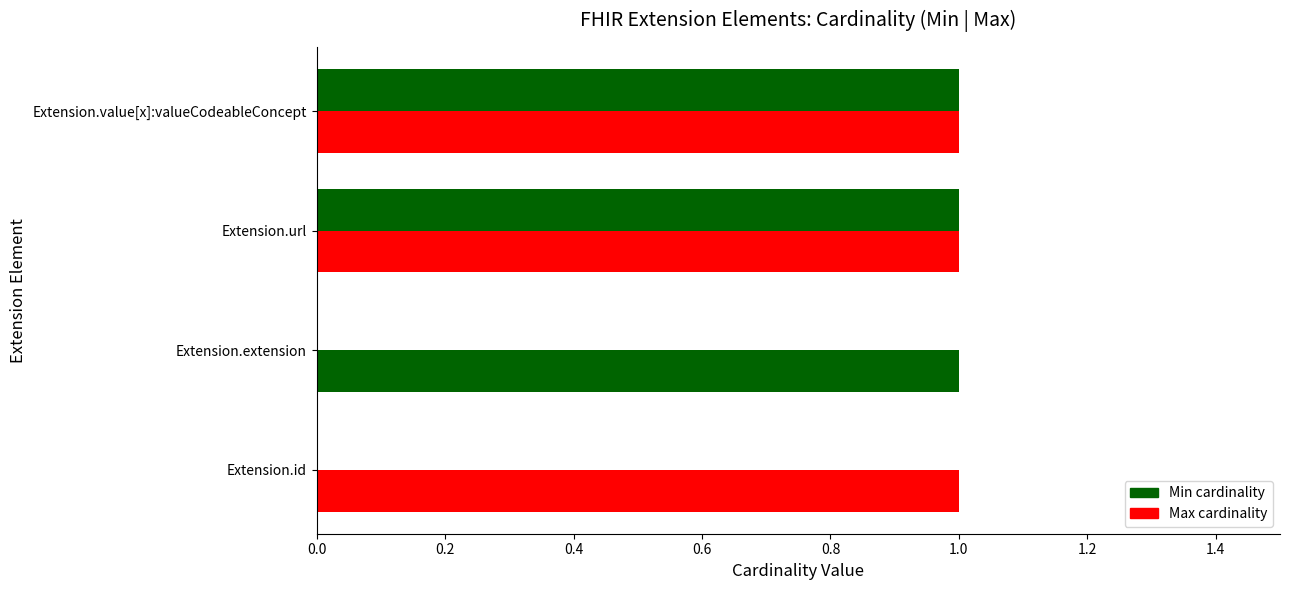

Count the number of categories in the chart.

4